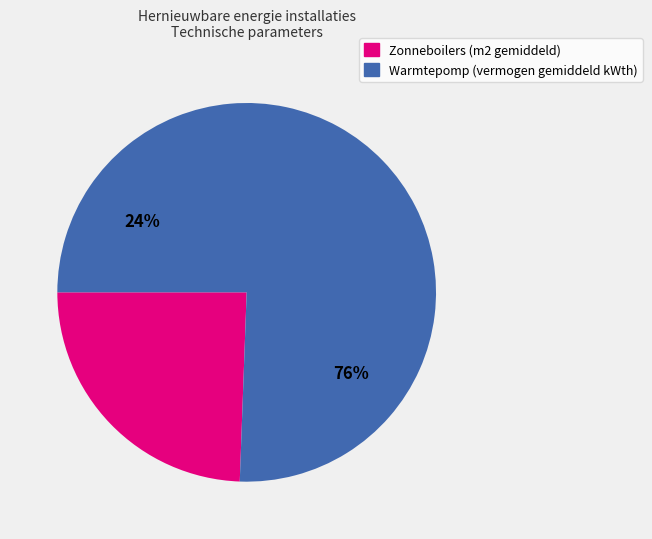

To the nearest percent, what is the difference between the largest and smallest slice percentages?

51%